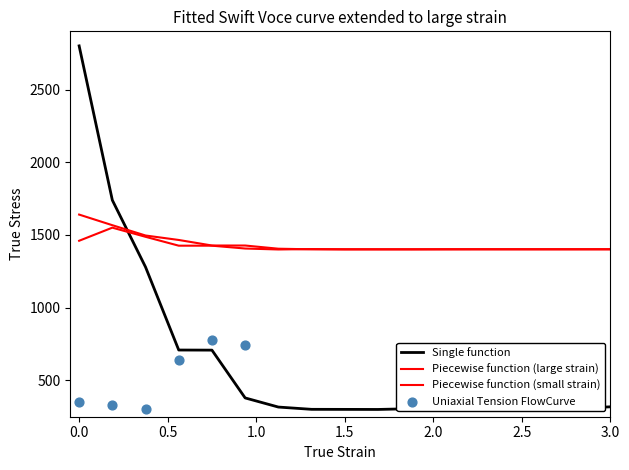

Which series has the largest total across all categories?

Piecewise function (large strain)